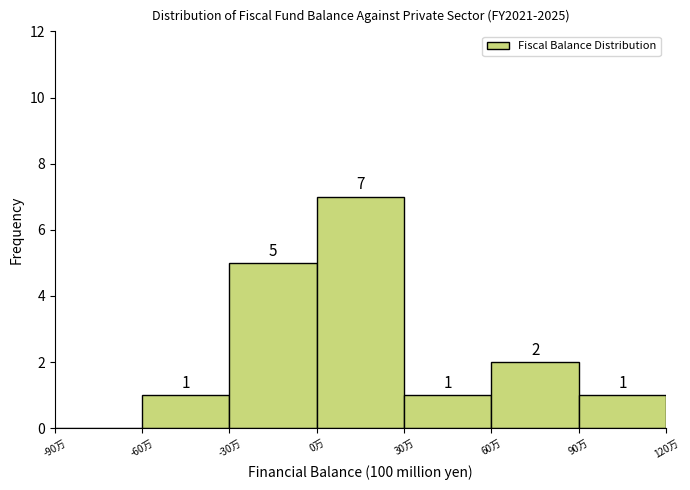

Reading left to right, list all the values displayed in this chart.

-90万=0	-60万=1	-30万=5	0万=7	30万=1	60万=2	90万=1